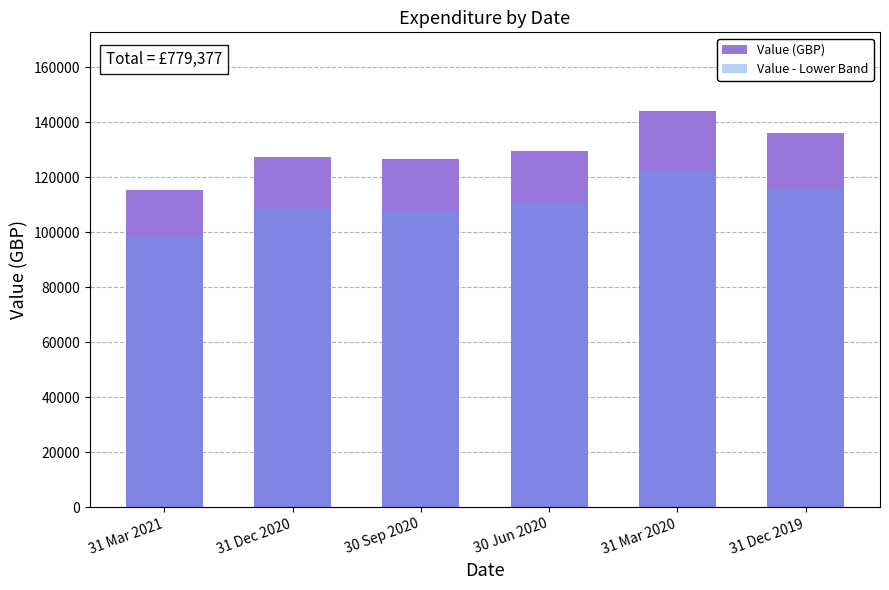

What is the sum of all Value (GBP) values?

779376.6